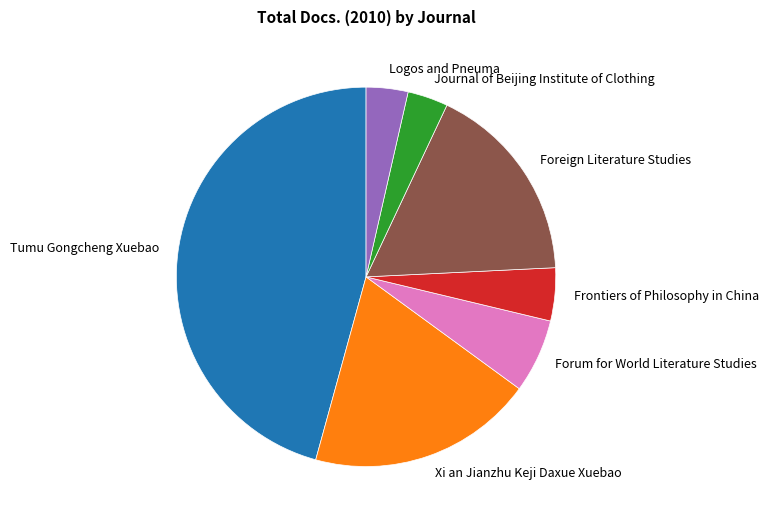

Do Tumu Gongcheng Xuebao and Journal of Beijing Institute of Clothing together represent more than half of the pie?

No